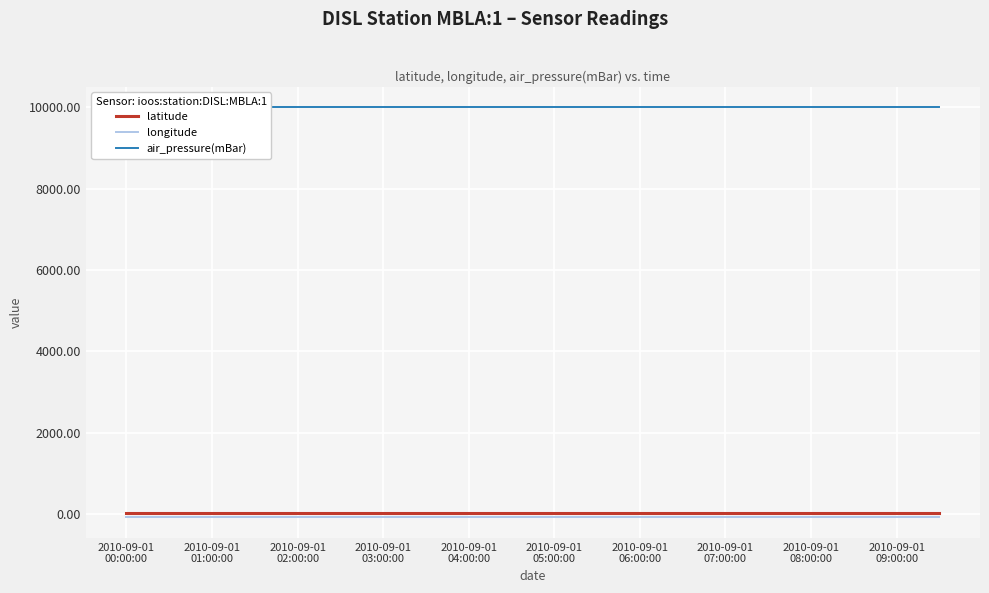

True or false: latitude and longitude intersect in this chart.

False